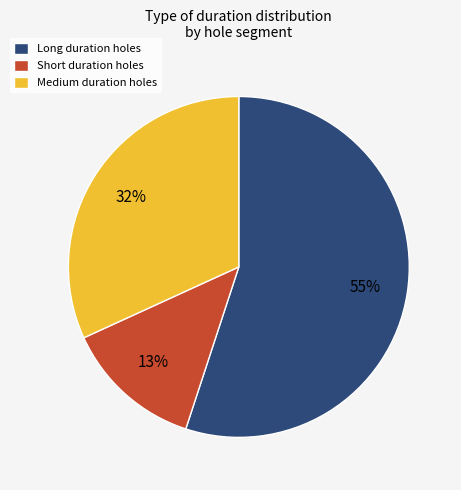

Is the sum of Long duration holes and Medium duration holes greater than half?

Yes